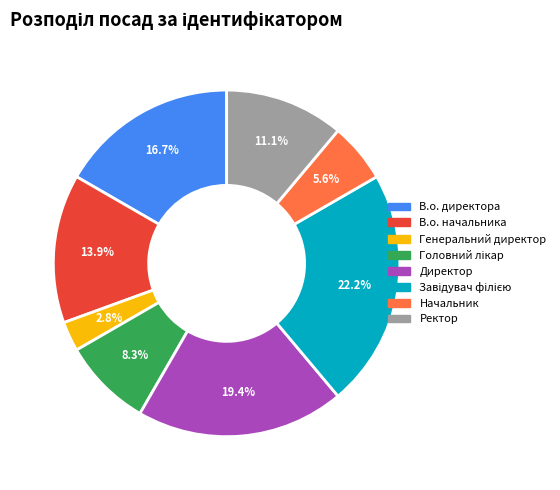

Count the number of slices in the pie.

8